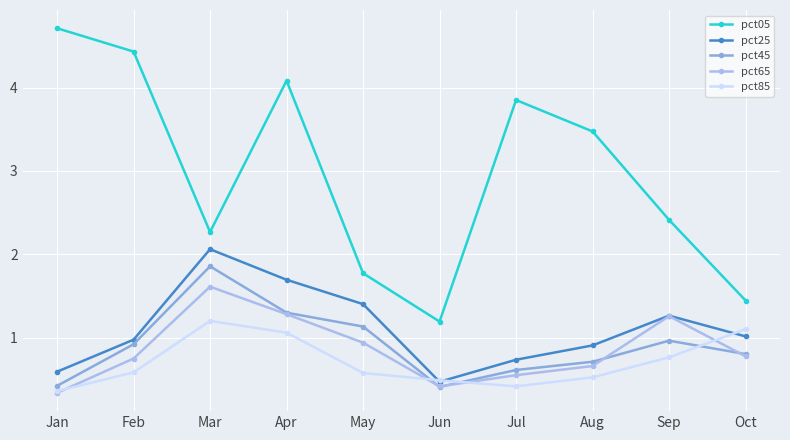

What is the maximum value shown in the chart?

4.7